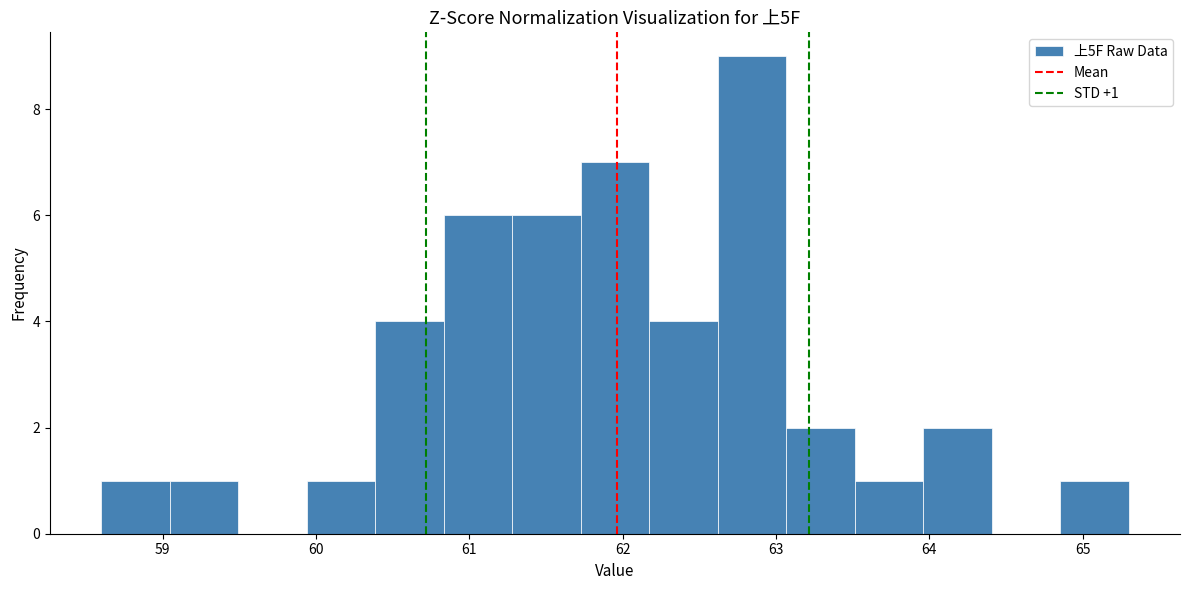

Over which range of the x-axis is the bar tallest?

62.6 to 63.1